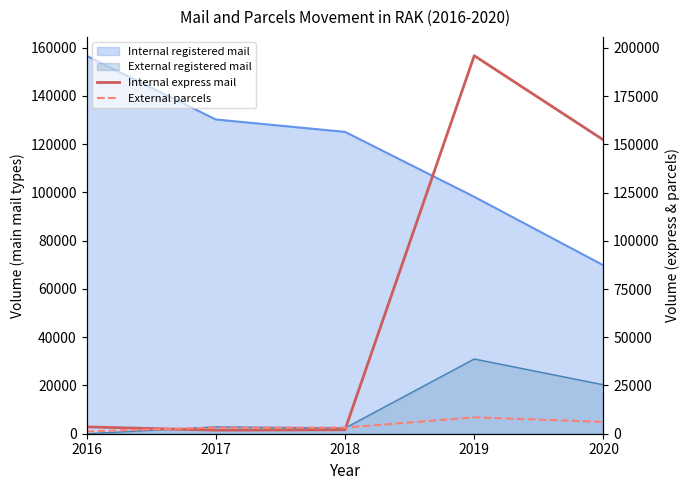

True or false: Internal express mail has a value of 102885 at 2020.

False